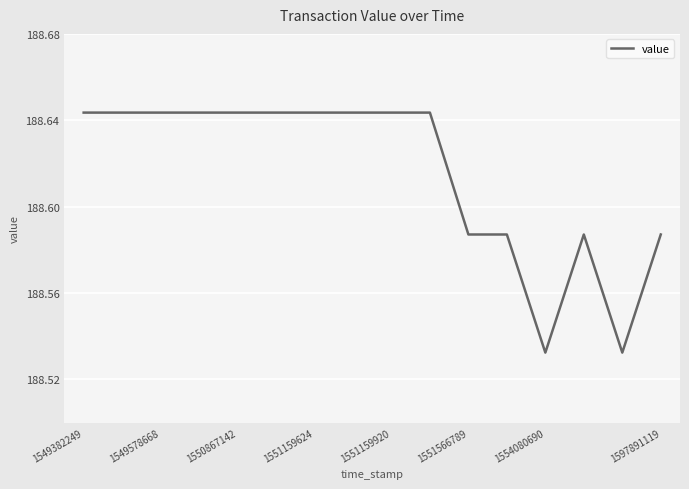

True or false: the data has more than 2 interior local peaks.

False